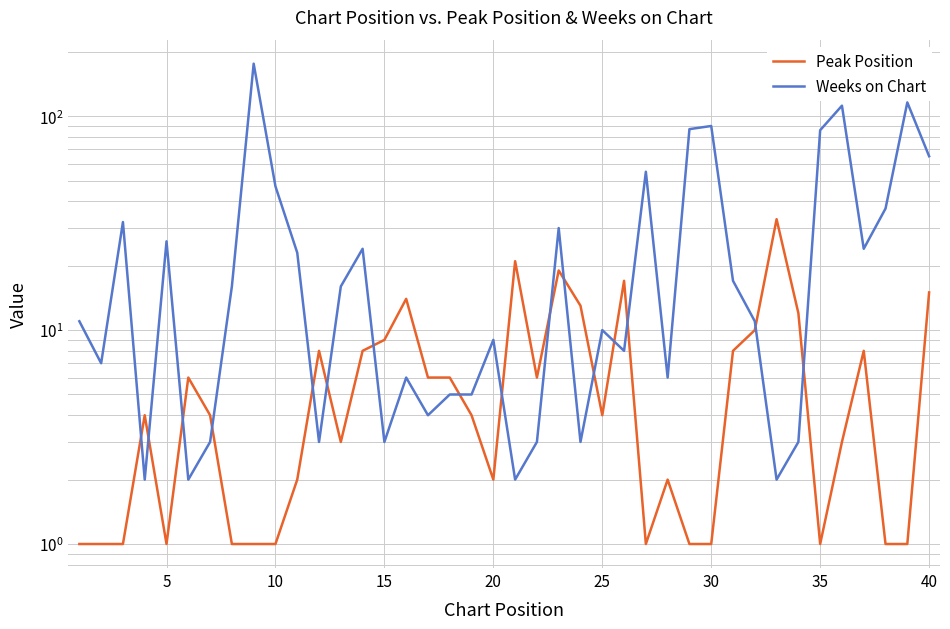

True or false: Peak Position and Weeks on Chart cross at least once.

True